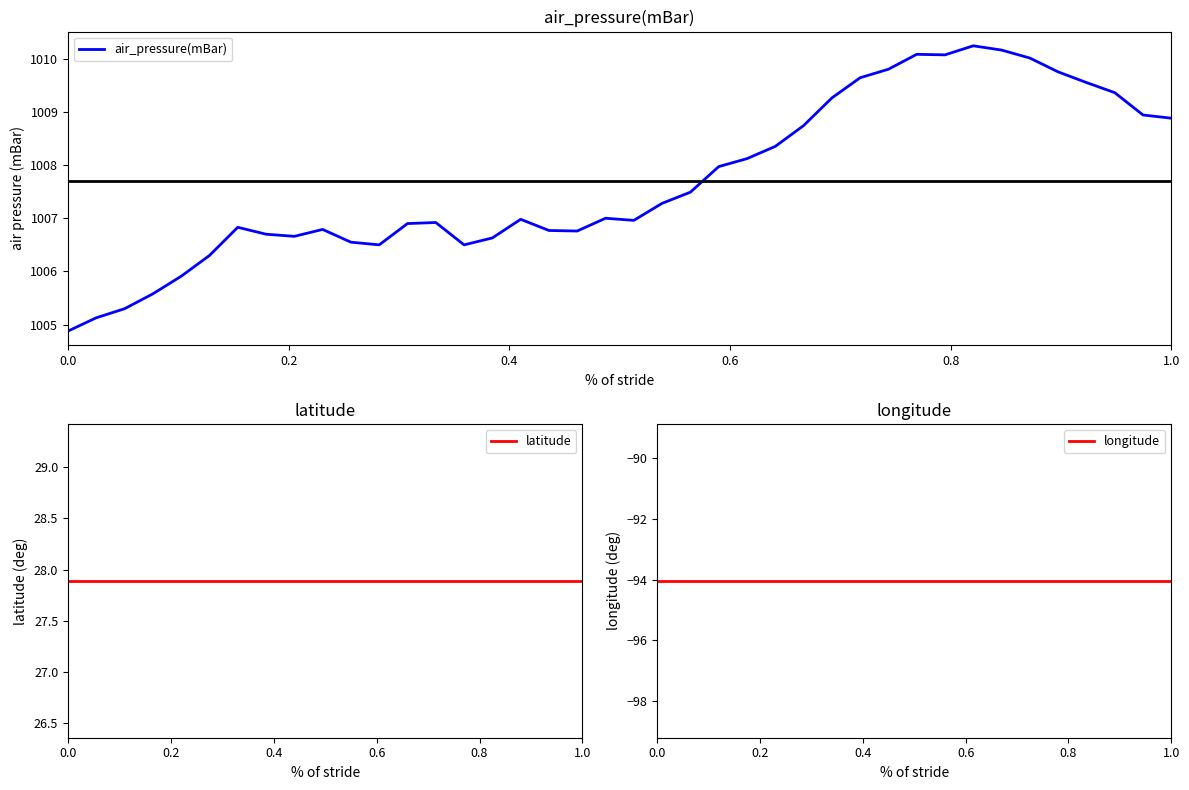

Is it true that air_pressure(mBar) equals 488.0 at 11?

False